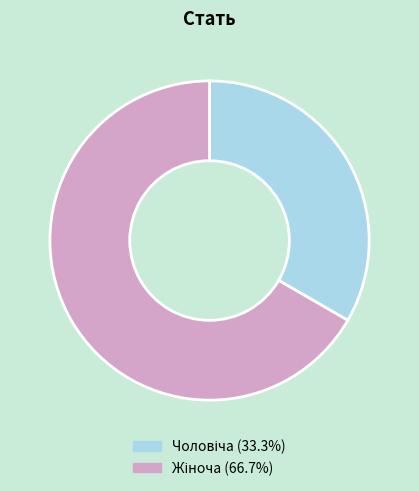

Does any single category account for the majority?

Yes